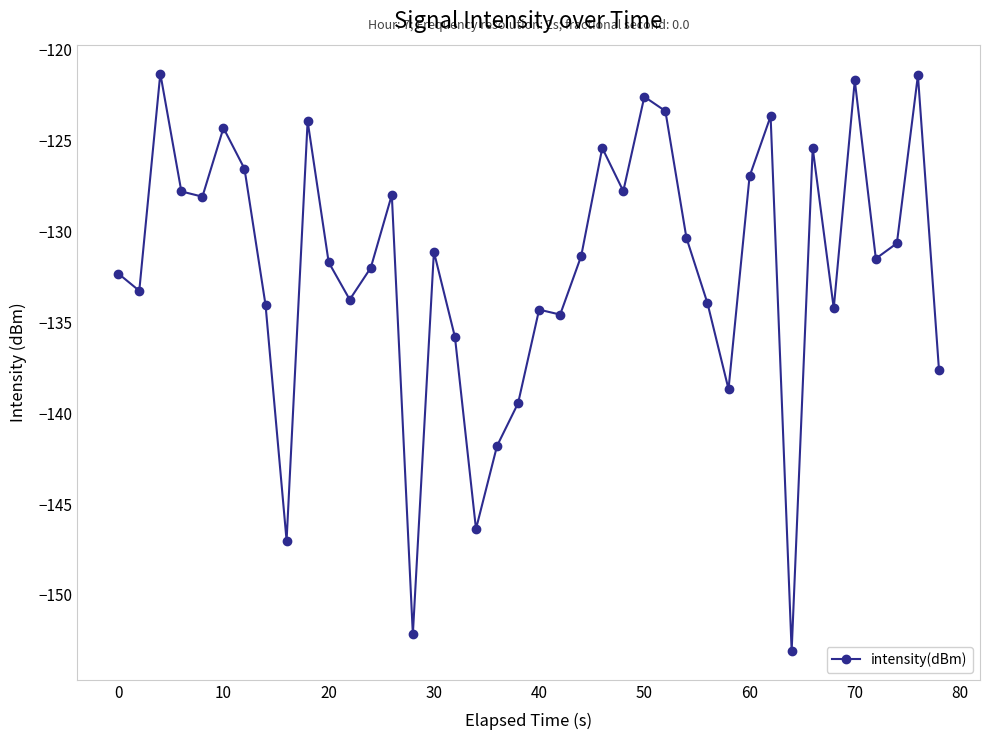

What is the value of the 7th point from the left?

-126.6